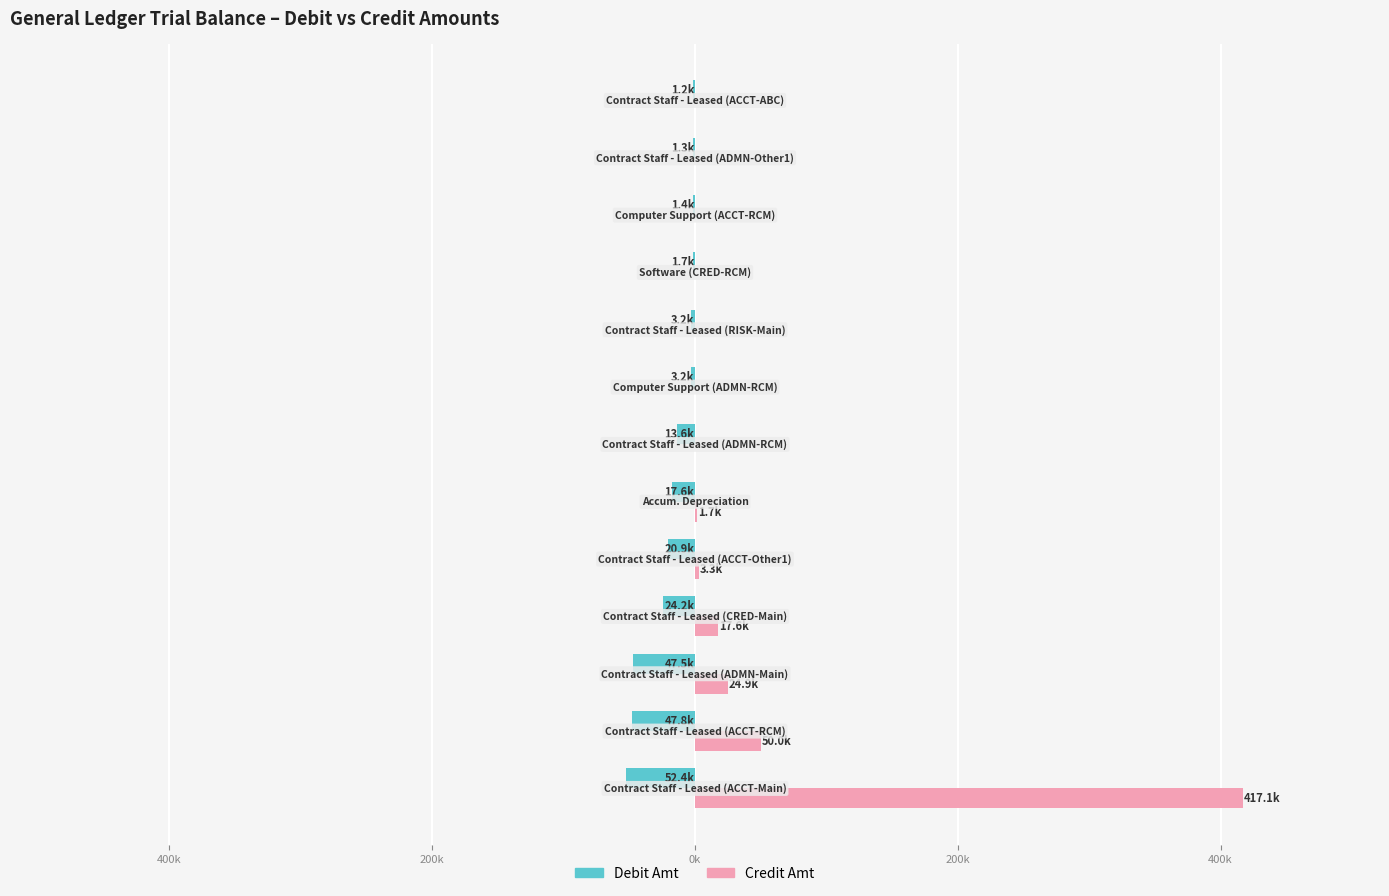

What is the highest value of the Credit Amt series?

417083.3